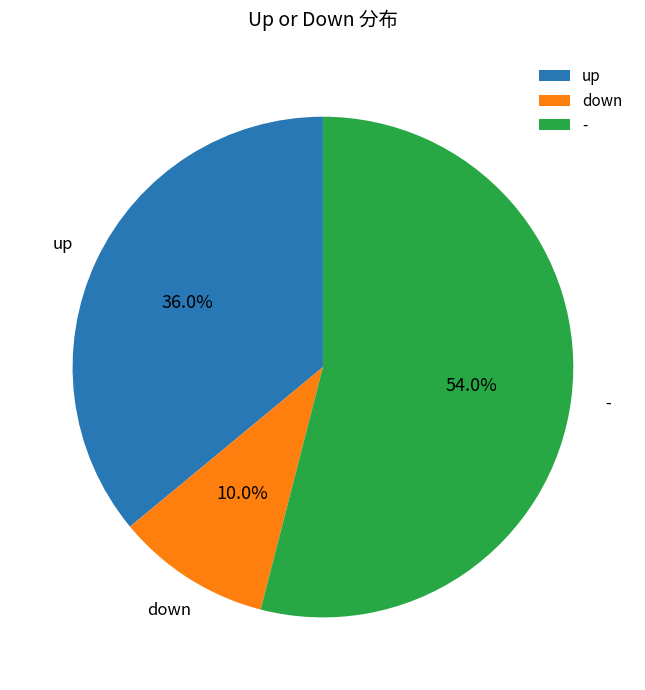

Count the number of slices in the pie.

3